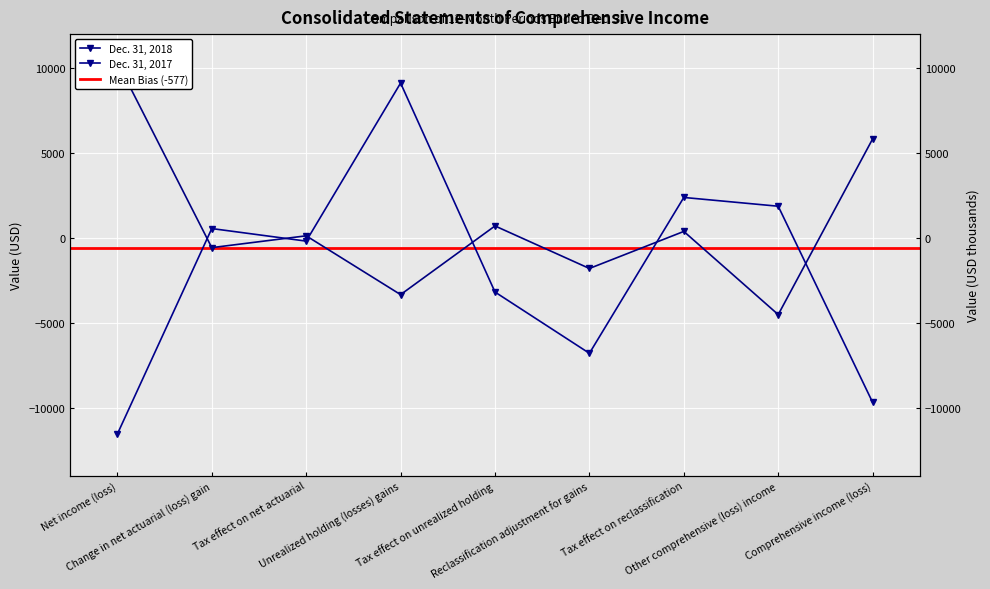

At which label does Dec. 31, 2018 first exceed 121?

Net income (loss)